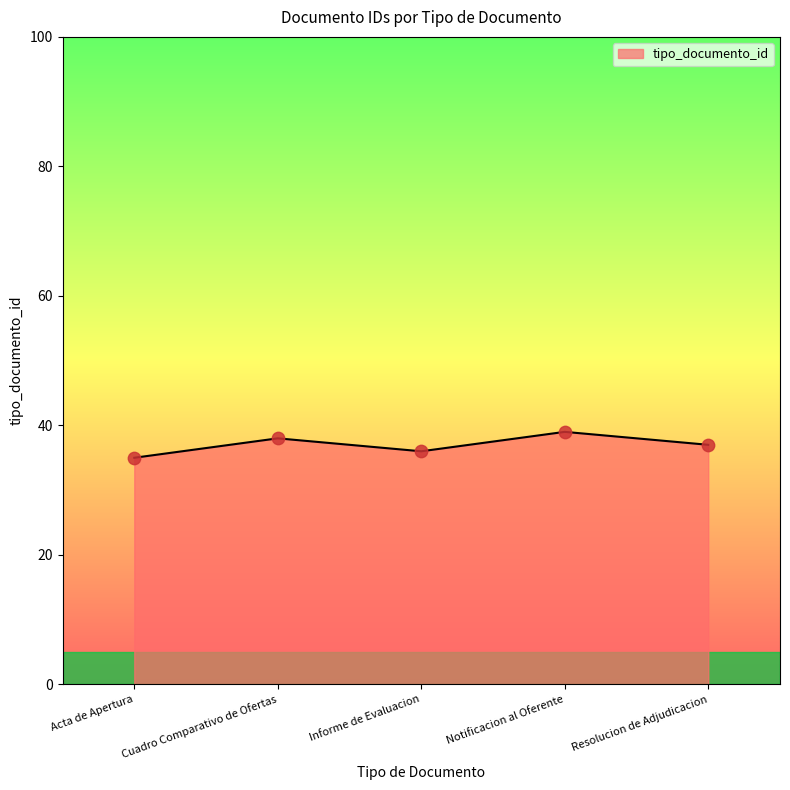

What is the ratio of the value at Acta de Apertura to the value at Notificacion al Oferente?

0.9